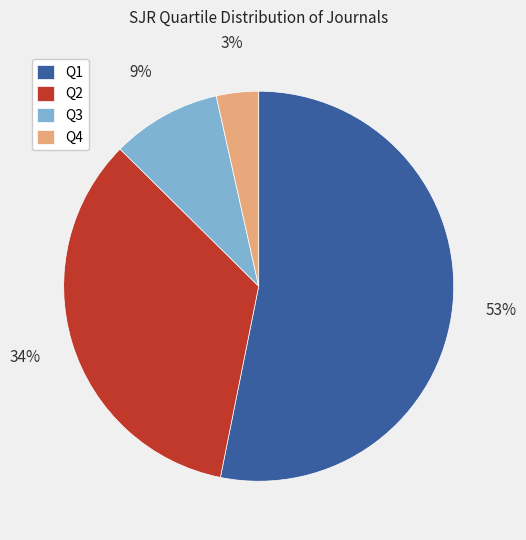

To the nearest percent, what is the combined percentage of Q2 and Q3?

43%